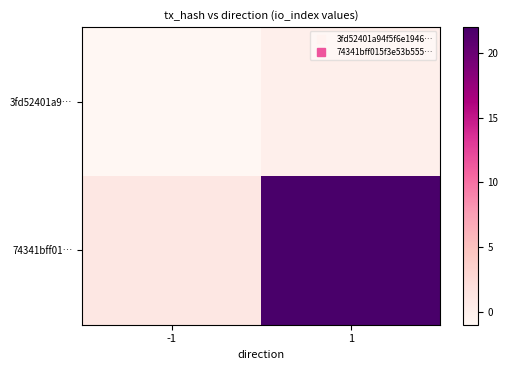

Rank the series by their average value, from highest to lowest.

74341bff01…, 3fd52401a9…